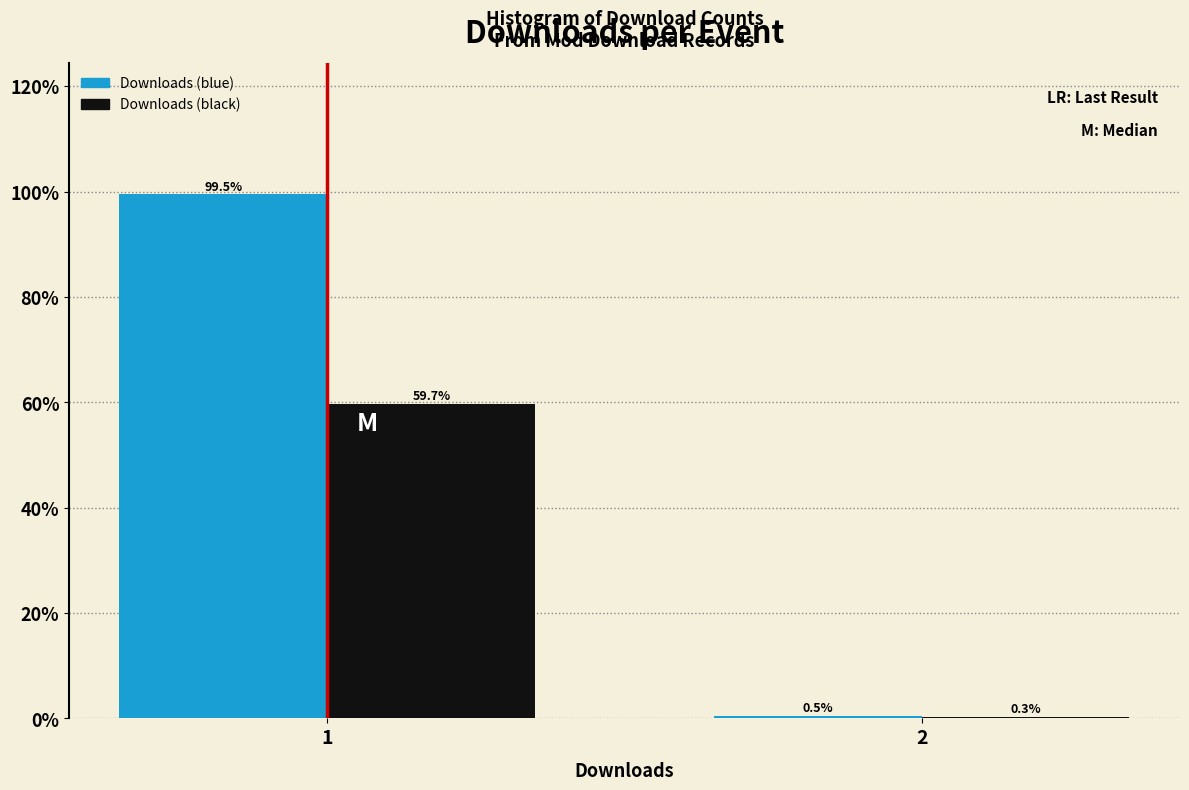

Reading right to left, transcribe all the data shown in this chart.

Downloads (blue): 2=0.5	1=99.5
Downloads (black): 2=0.3	1=59.7